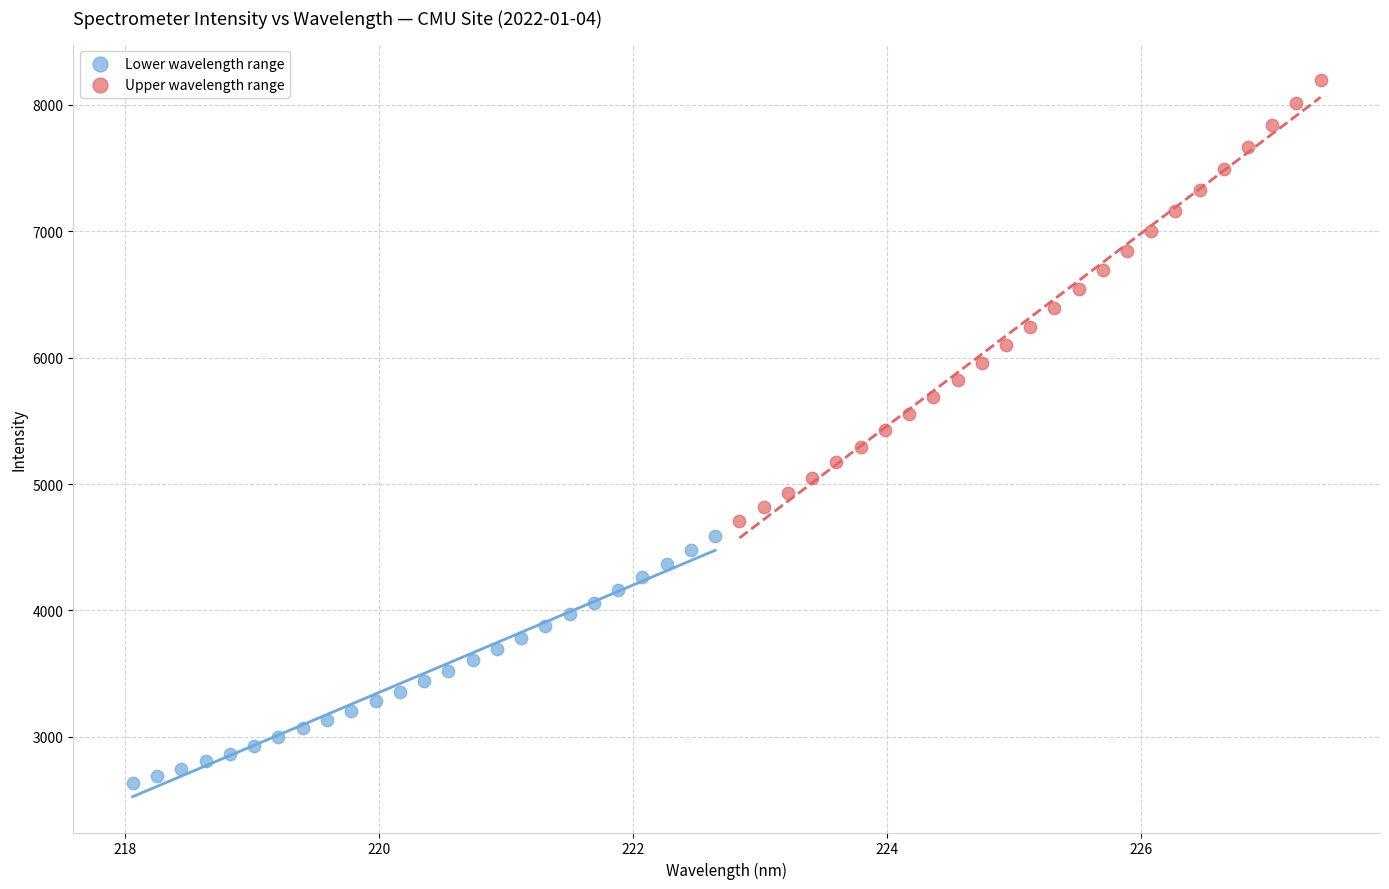

What are all the series names shown in the legend?

Lower wavelength range, Upper wavelength range